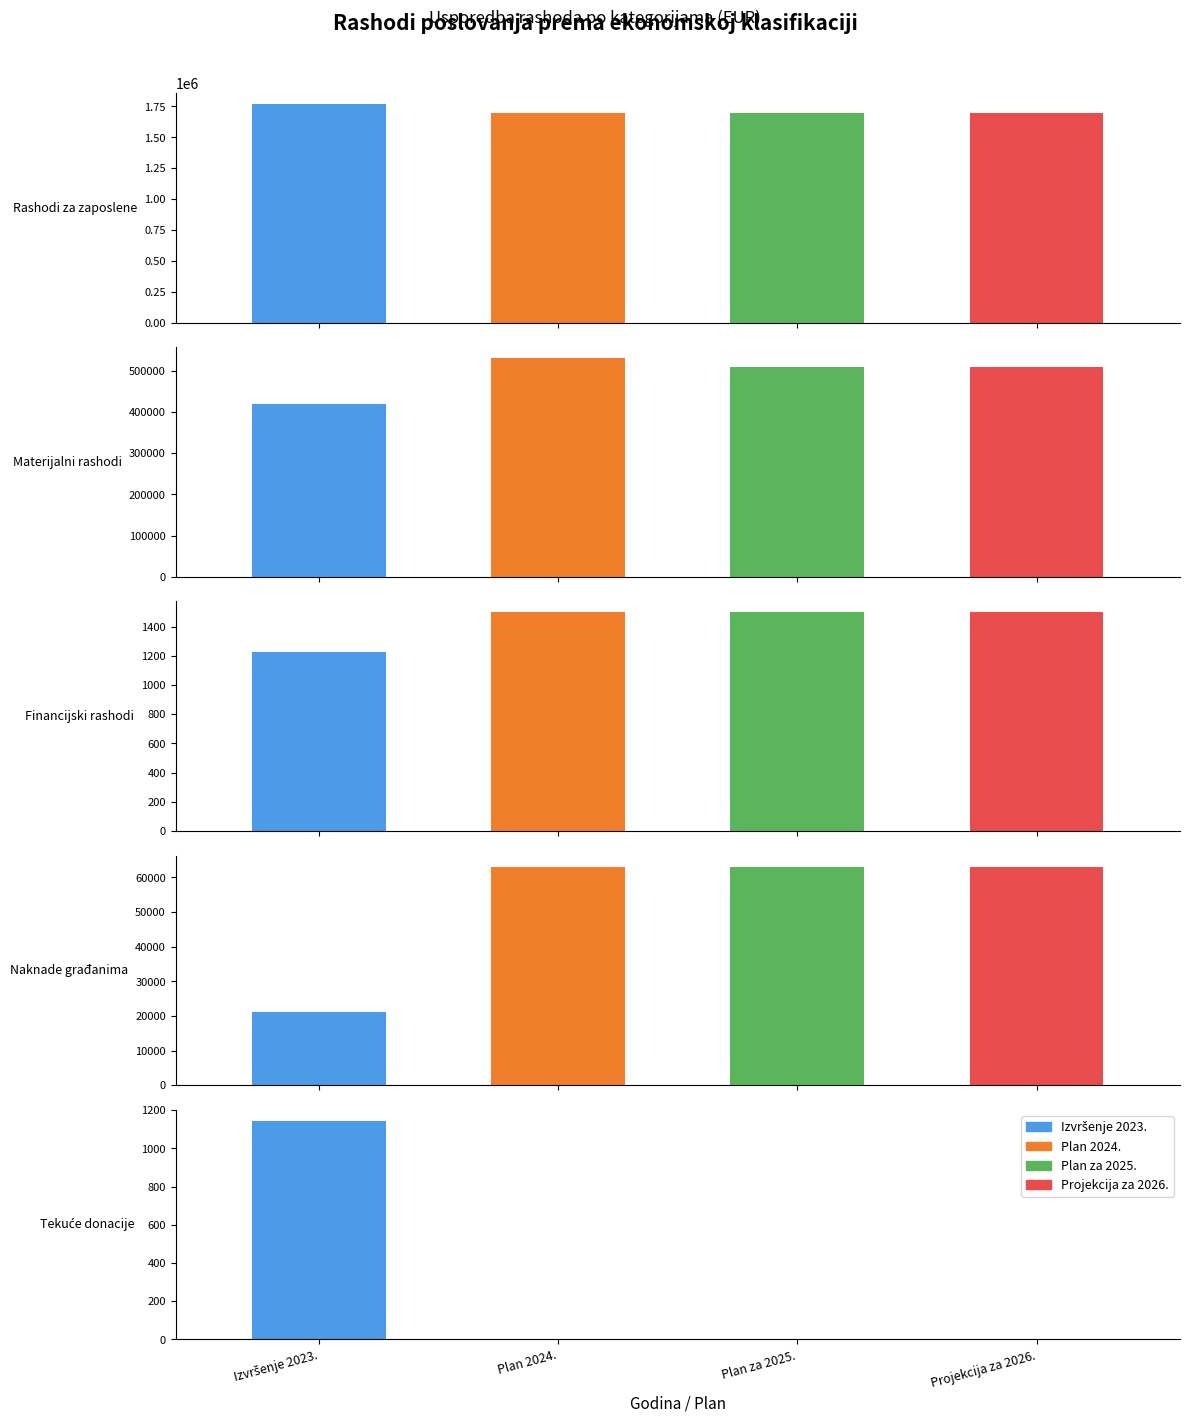

What value does the Plan 2024. series have at Naknade građanima?

63147.0